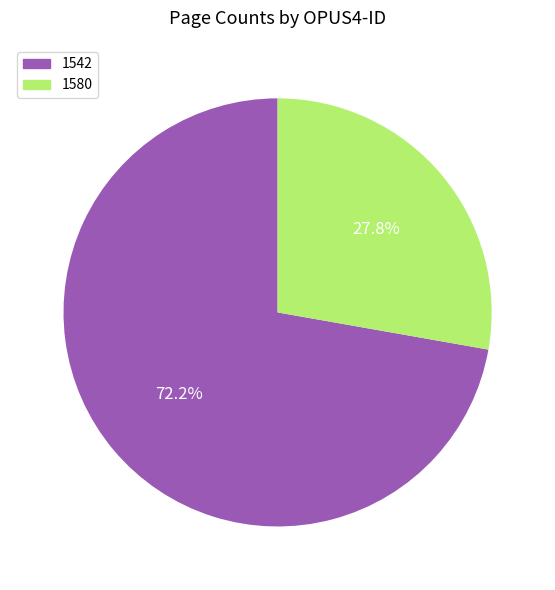

To the nearest percent, what is the difference between the largest and smallest slice percentages?

44%